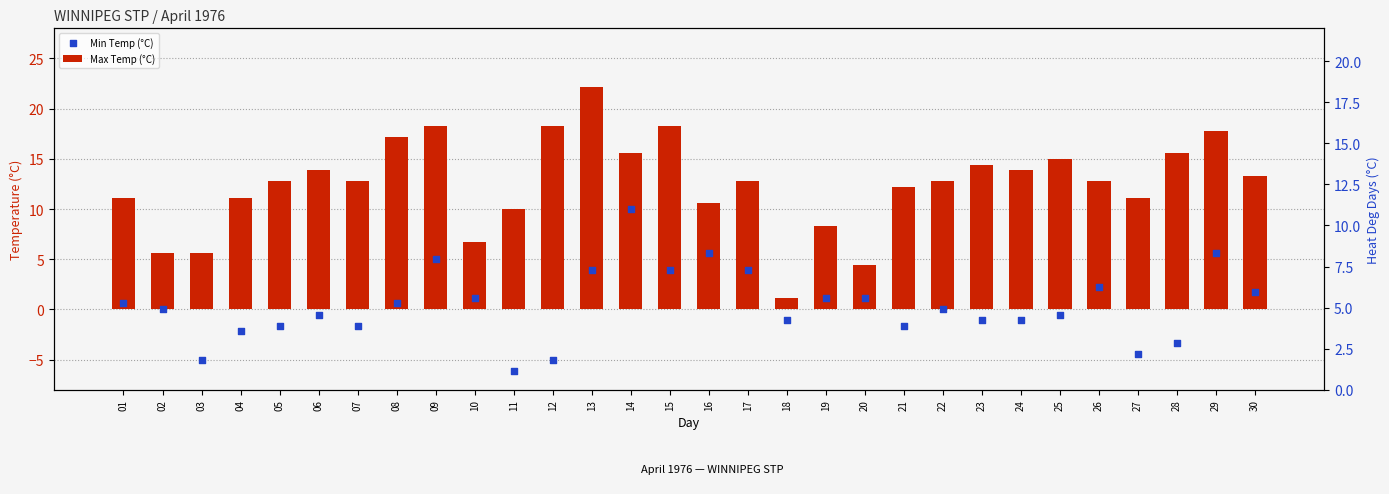

Is the value of Max Temp (°C) at 21 greater than the value of Min Temp (°C) at 22?

Yes